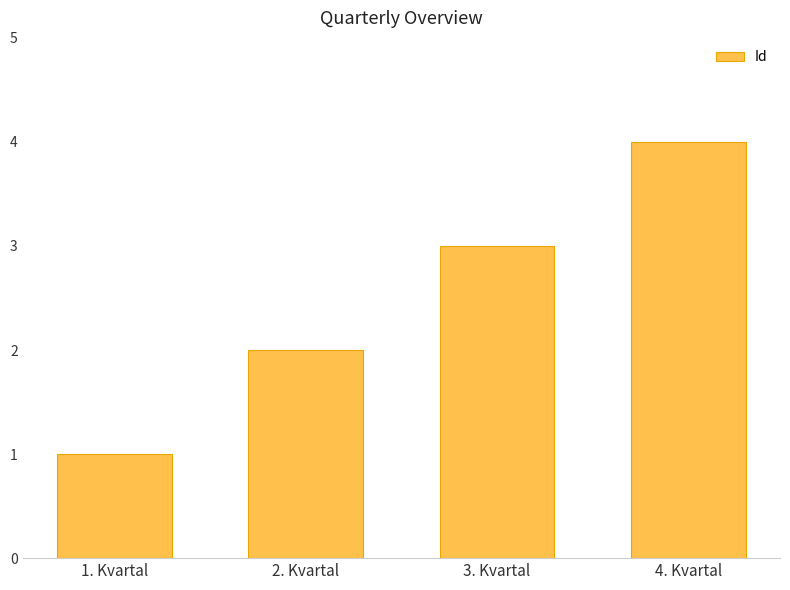

The chart shows a value of 1 at 1. Kvartal. True or false?

True